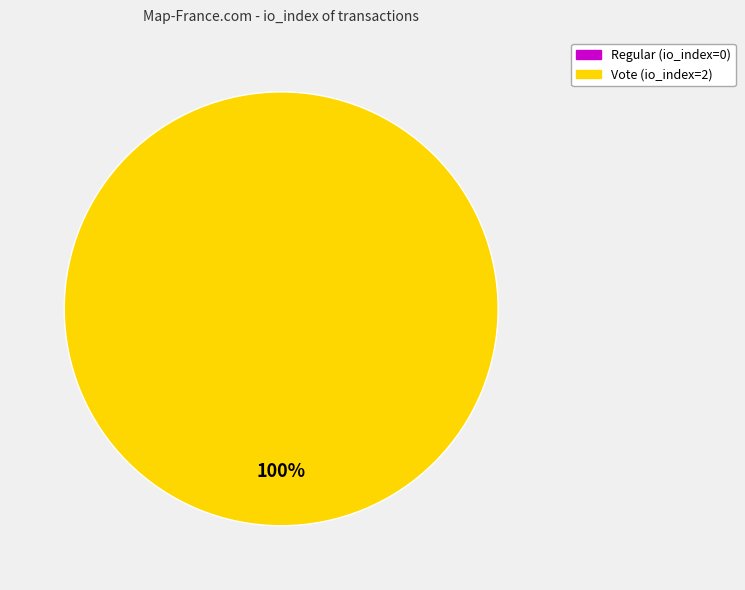

How many slices are in this pie chart?

2